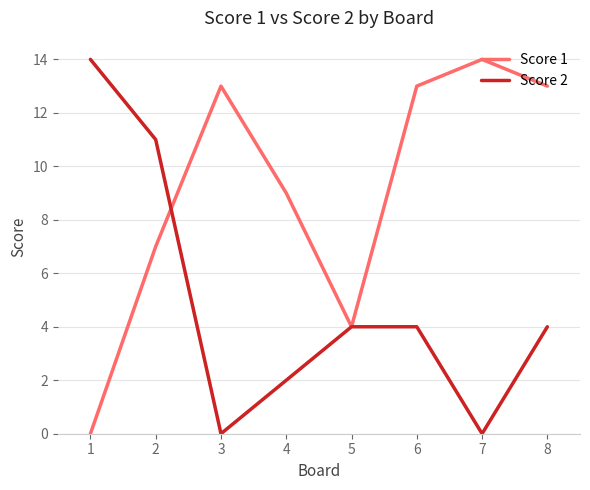

At 1, list the series in order from largest to smallest.

Score 2, Score 1